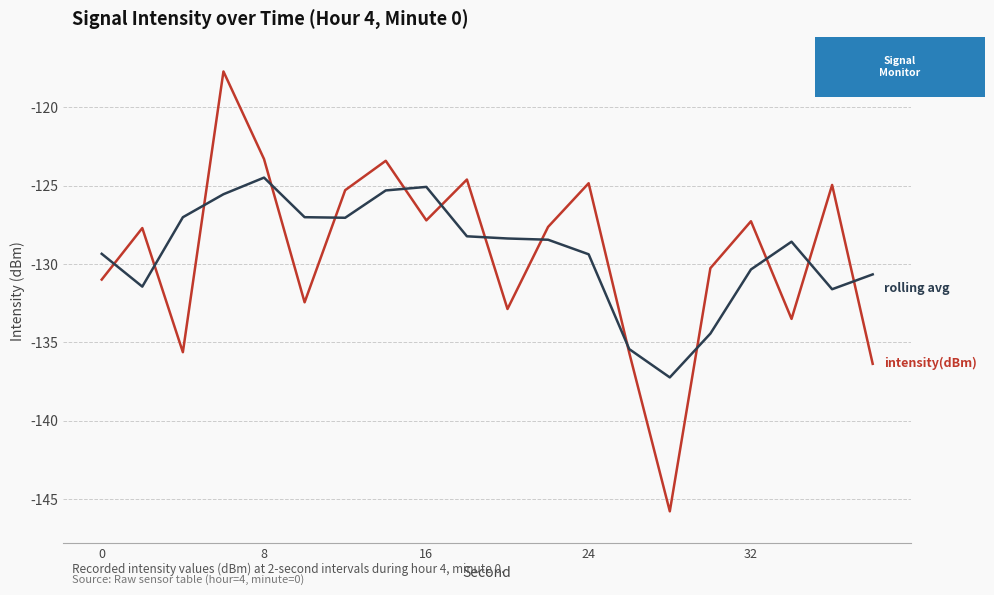

What is the maximum value shown in the chart?

-117.7